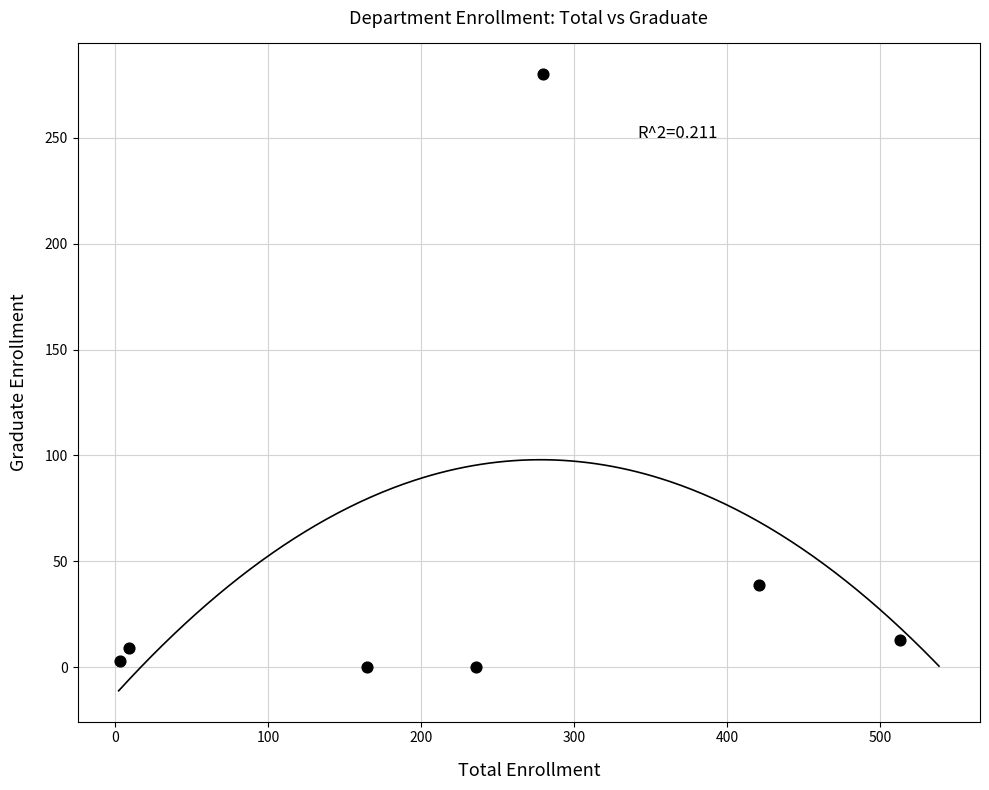

What Y value in the scatter plot is closest to 140?

39